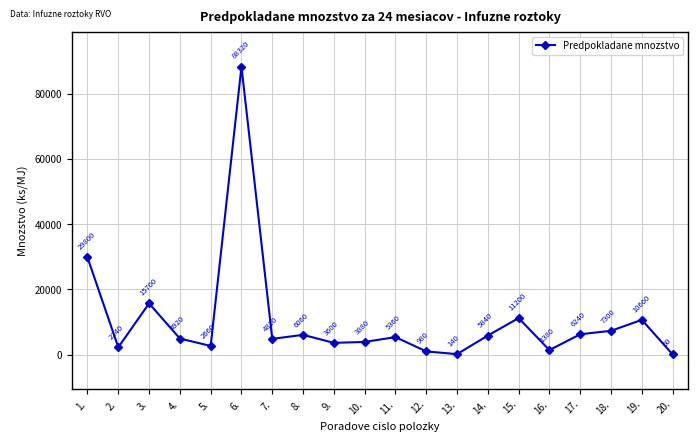

What is the value of the 14th point from the left?

5840